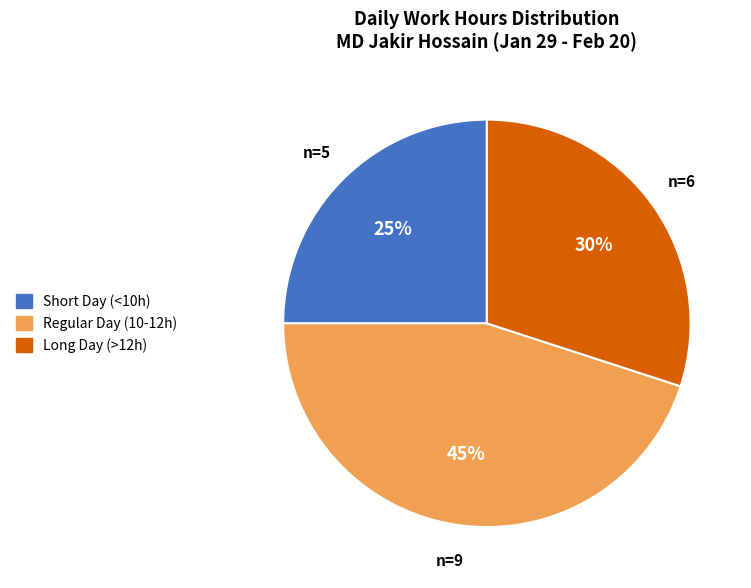

How many segments does this pie chart have?

3